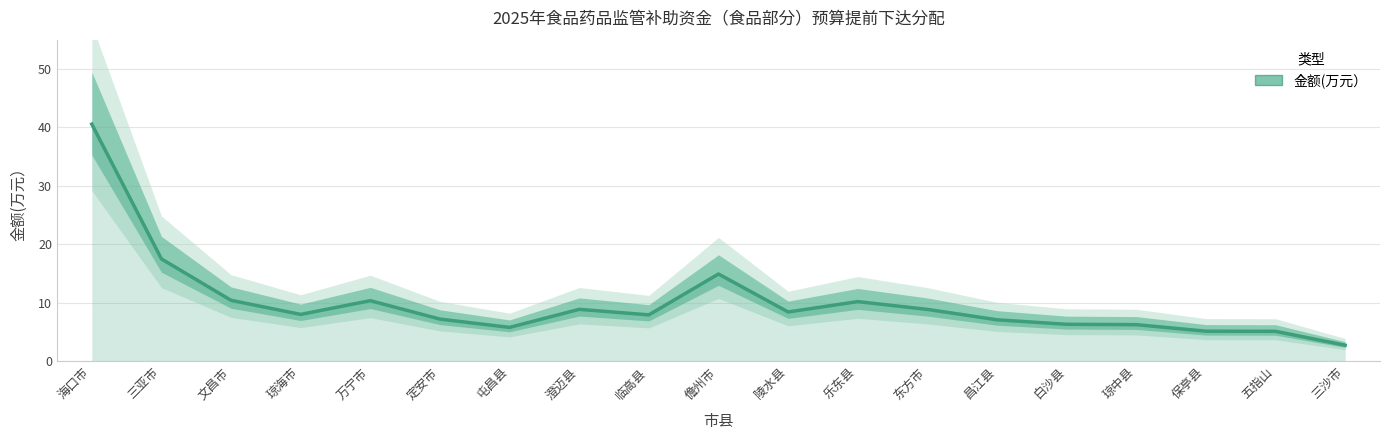

Reading right to left, transcribe all the data shown in this chart.

2.8	5.1	5.2	6.3	6.3	7.1	8.9	10.2	8.4	14.9	7.9	8.9	5.8	7.2	10.4	8.0	10.4	17.5	40.6